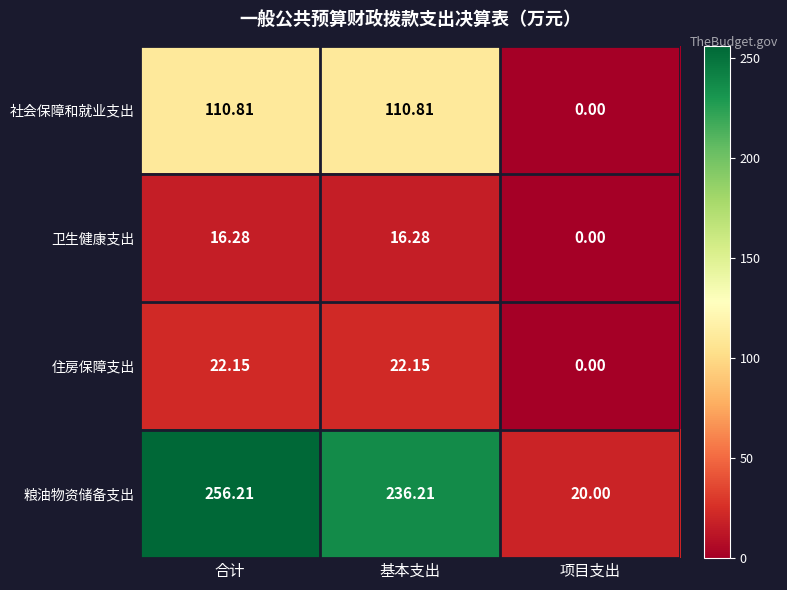

Where is 住房保障支出 nearest to the value 11?

项目支出